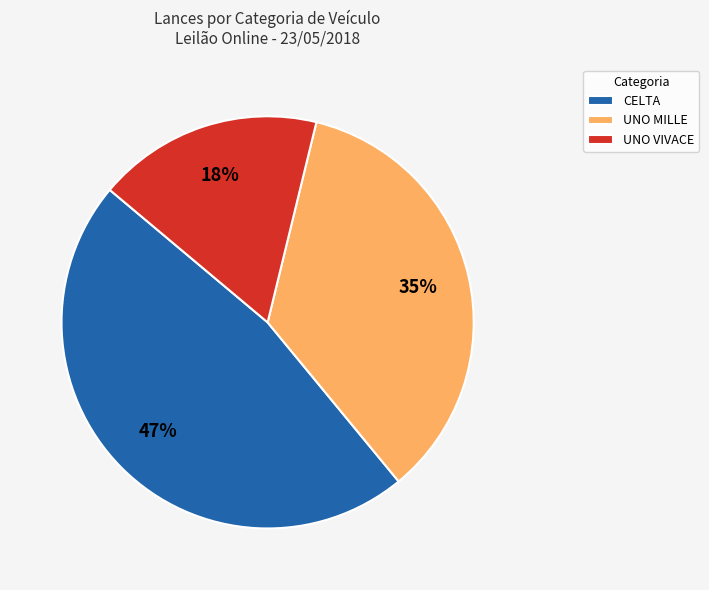

Is it true that CELTA is 53% of the pie?

False